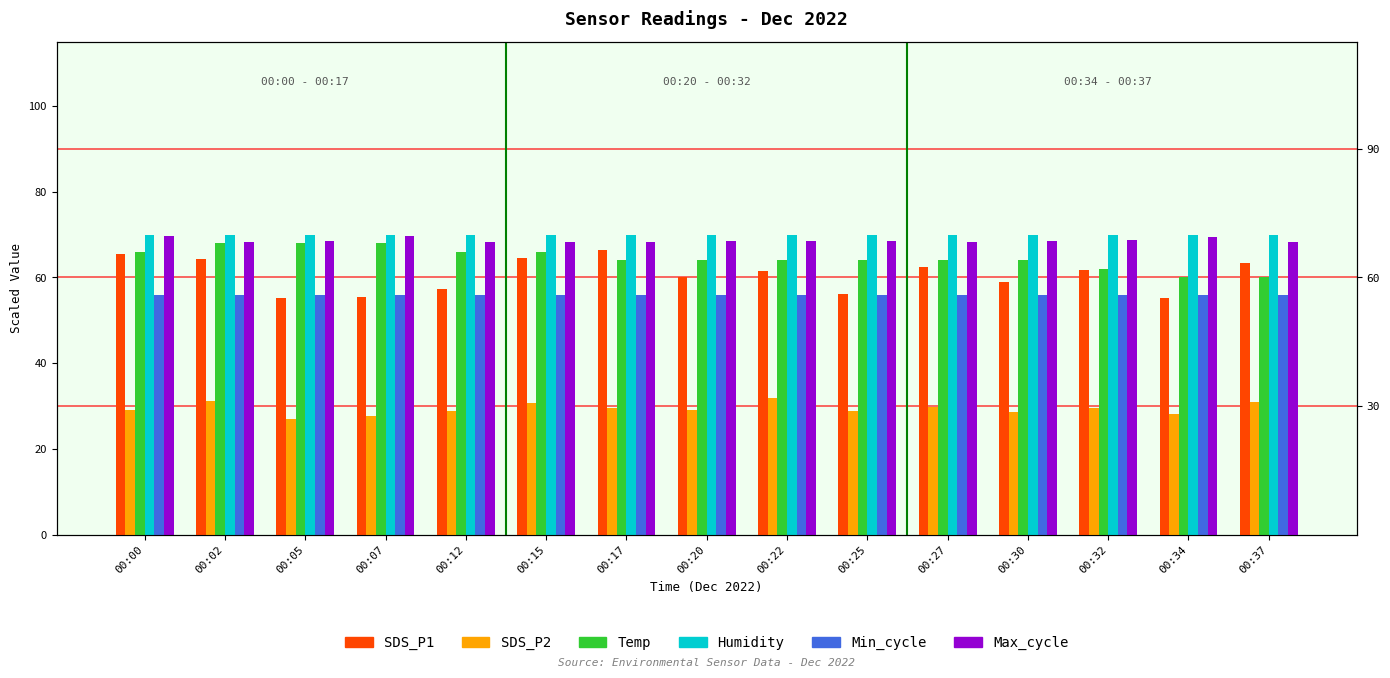

List the labels in order of Min_cycle value, largest first.

00:00, 00:02, 00:05, 00:07, 00:12, 00:15, 00:17, 00:20, 00:22, 00:25, 00:27, 00:30, 00:32, 00:34, 00:37